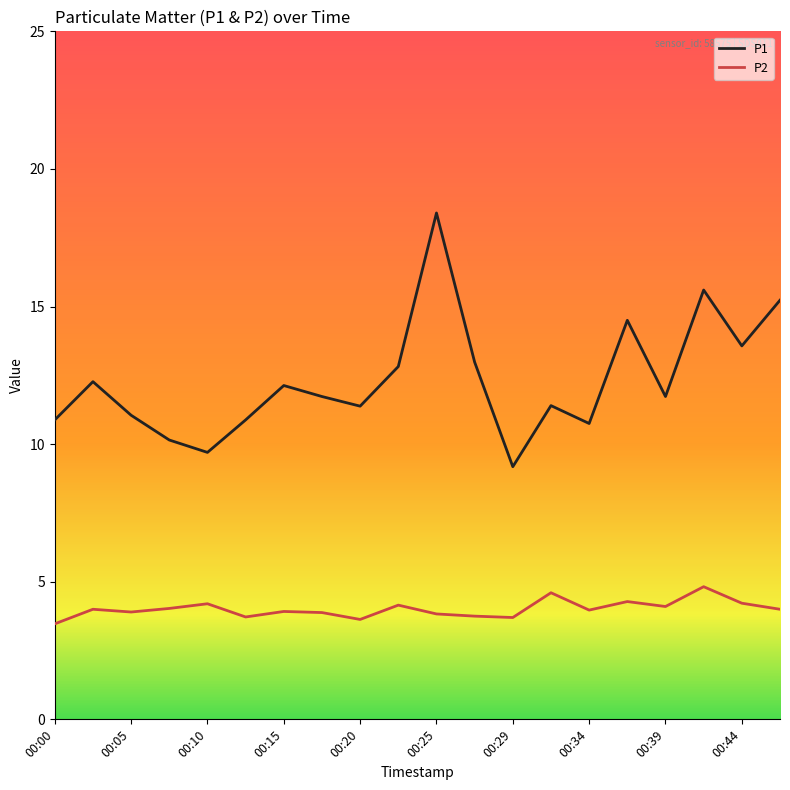

Which series has the widest spread of values?

P1